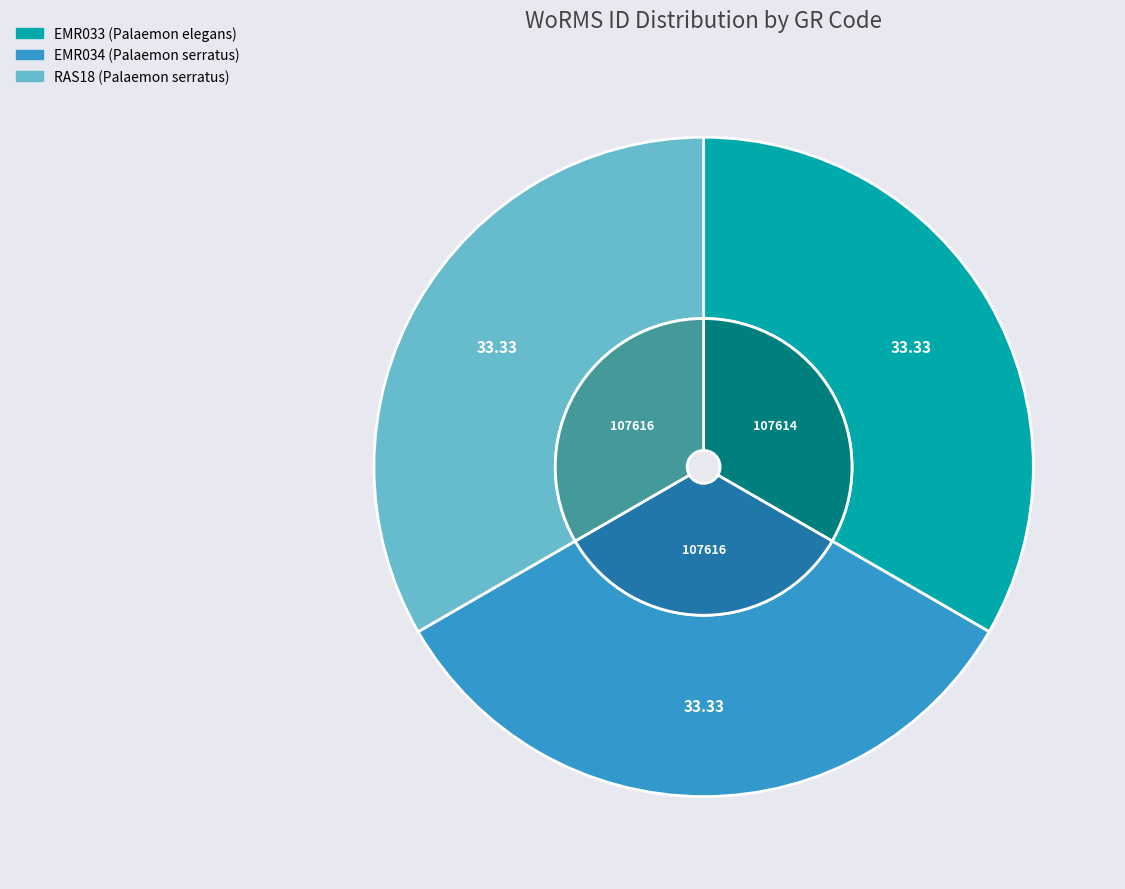

Rank the categories by value from highest to lowest.

EMR034, RAS18, EMR033